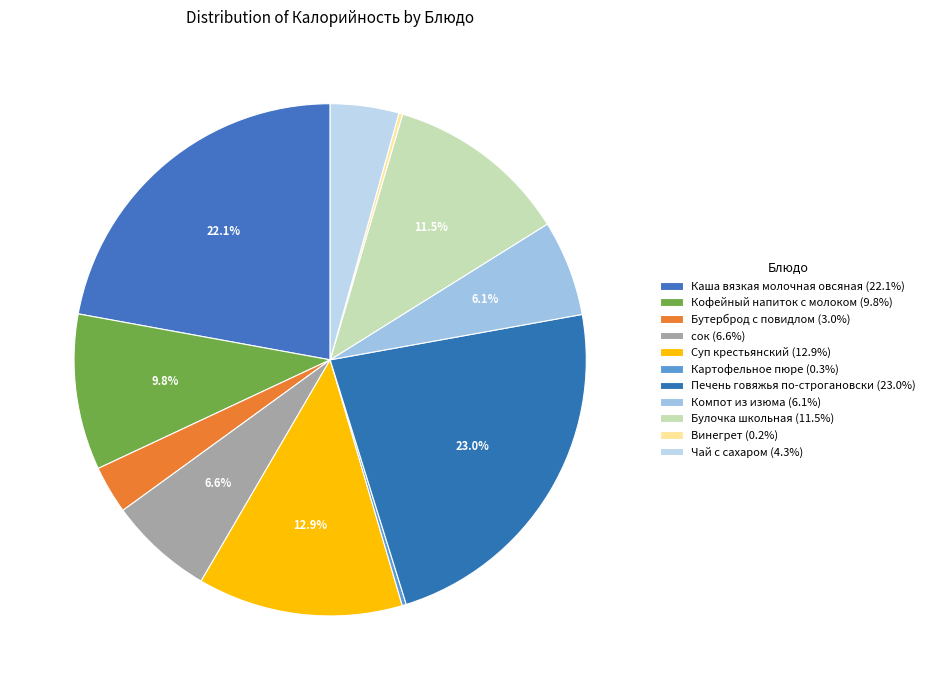

Which has a higher value, Винегрет or Булочка школьная?

Булочка школьная